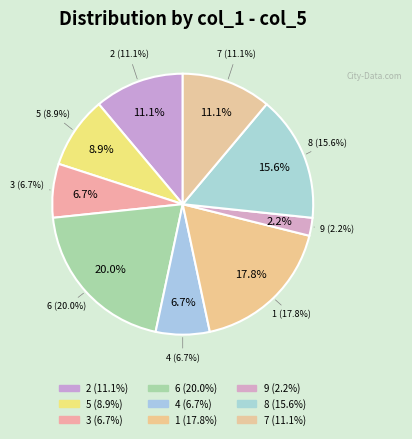

What is the ratio of the value at 4 to the value at 9?

3.0